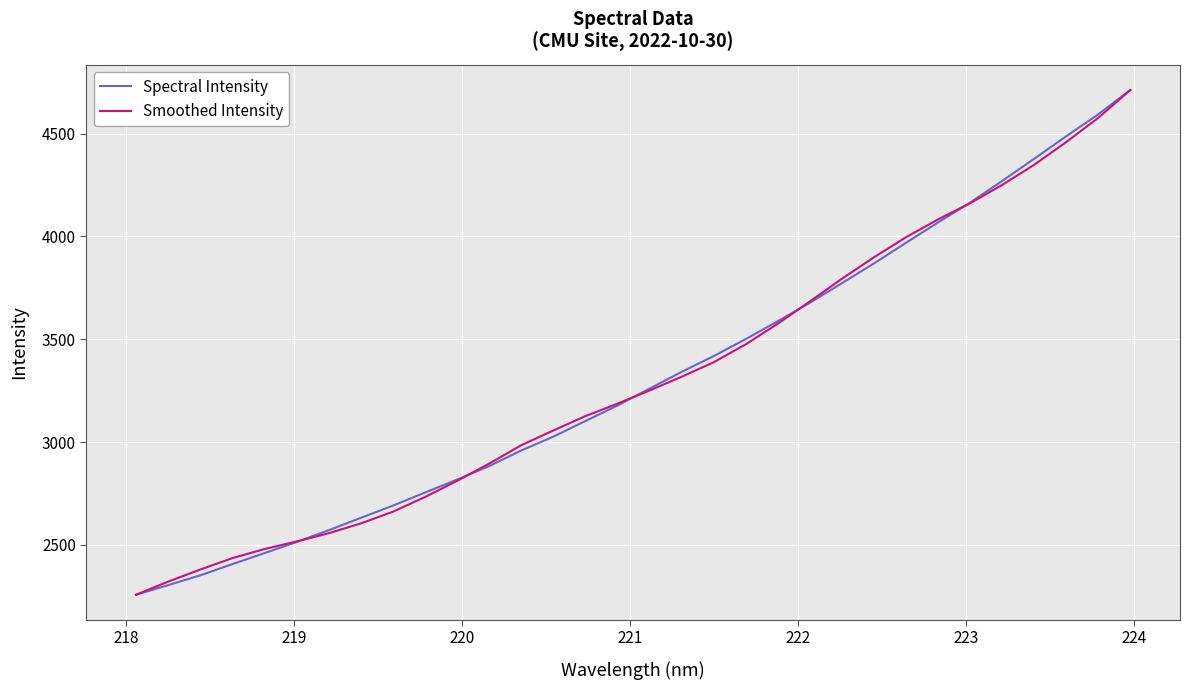

What is the maximum value shown in the chart?

4711.6